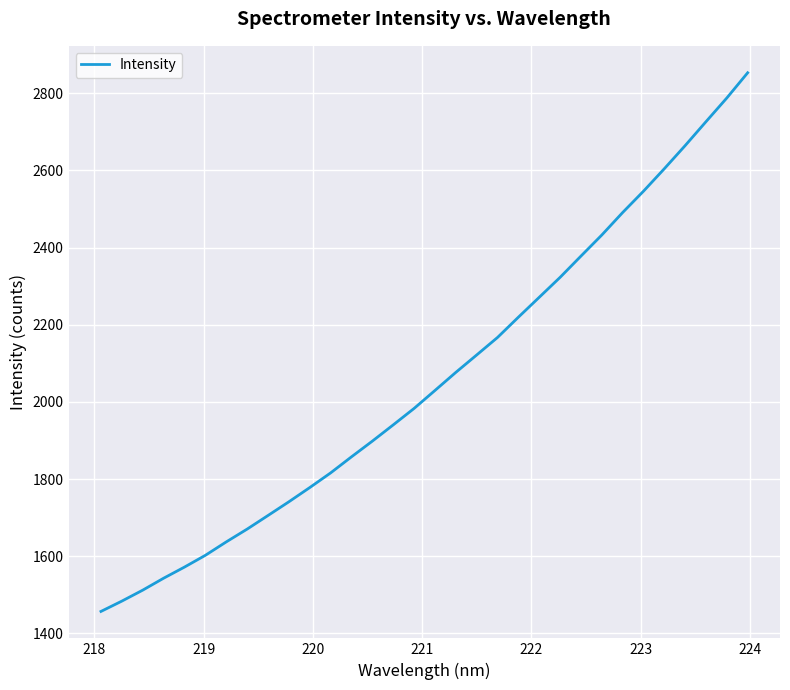

True or false: the data has more than 1 interior local peaks.

False